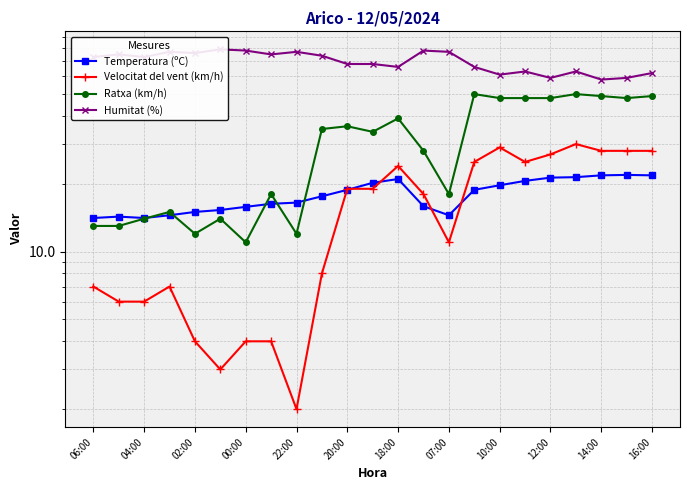

What is the total value across all series at 19?

164.4